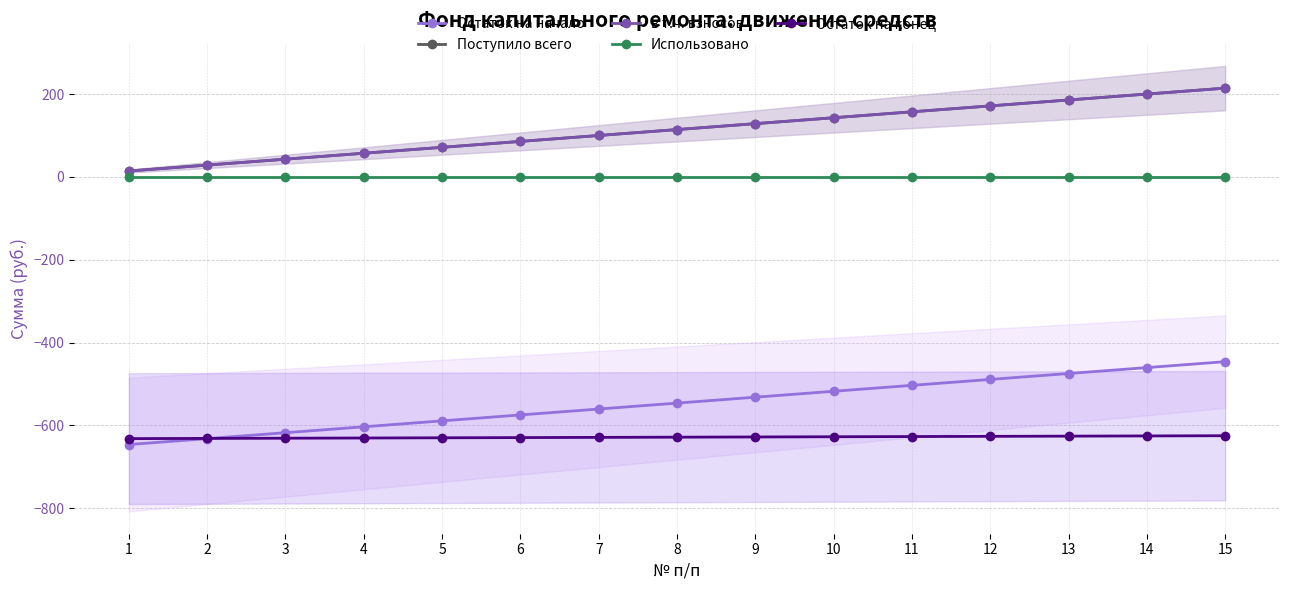

How many series are shown in this chart?

5